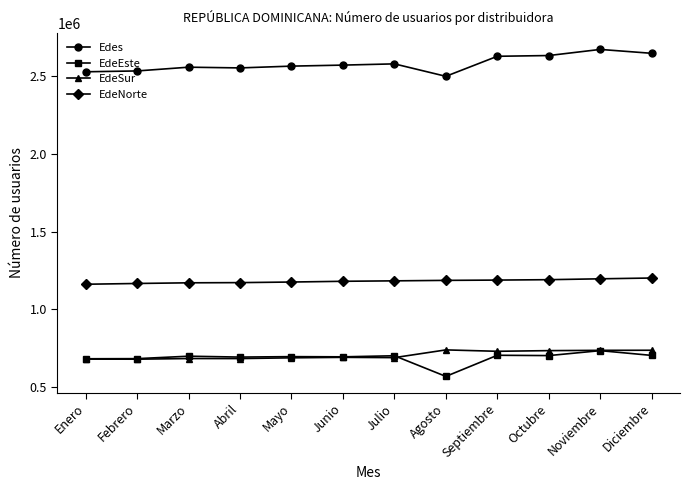

Which label corresponds to the smallest value in the chart?

Agosto